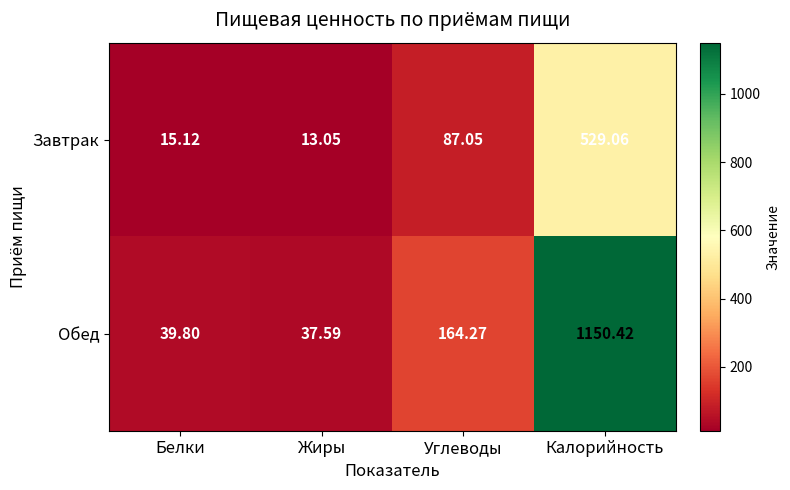

What is the maximum value shown in the chart?

1150.4